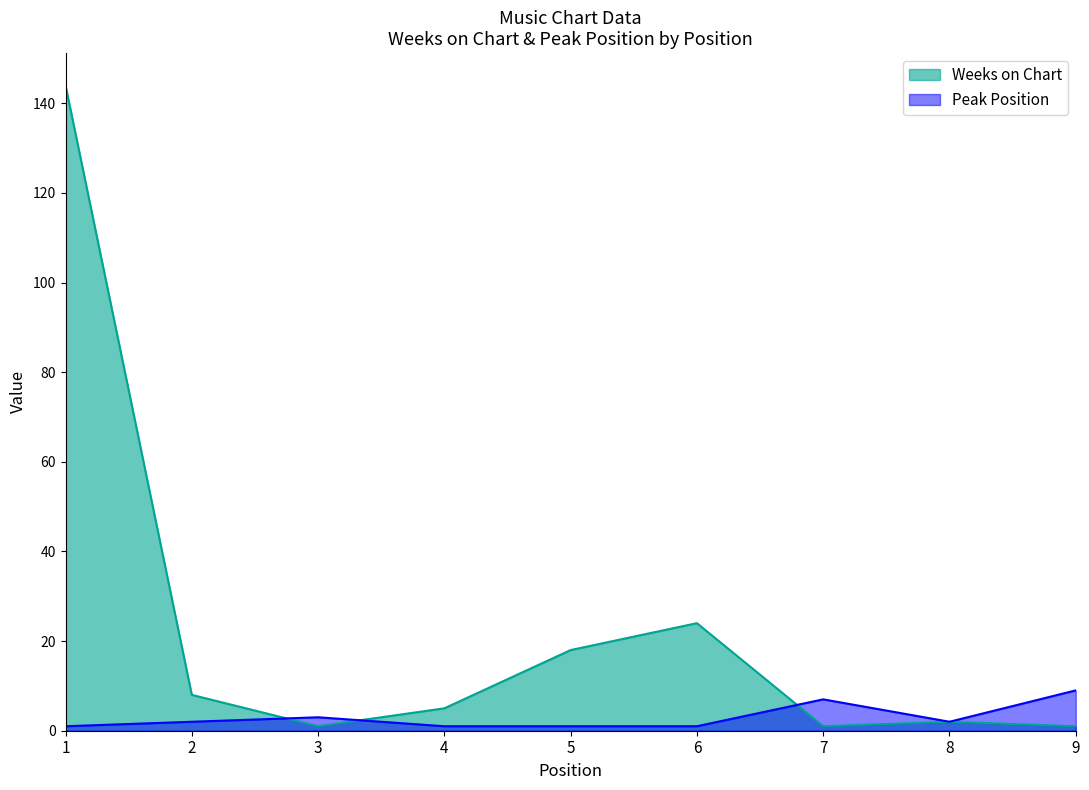

What is the sum of all Weeks on Chart values?

204